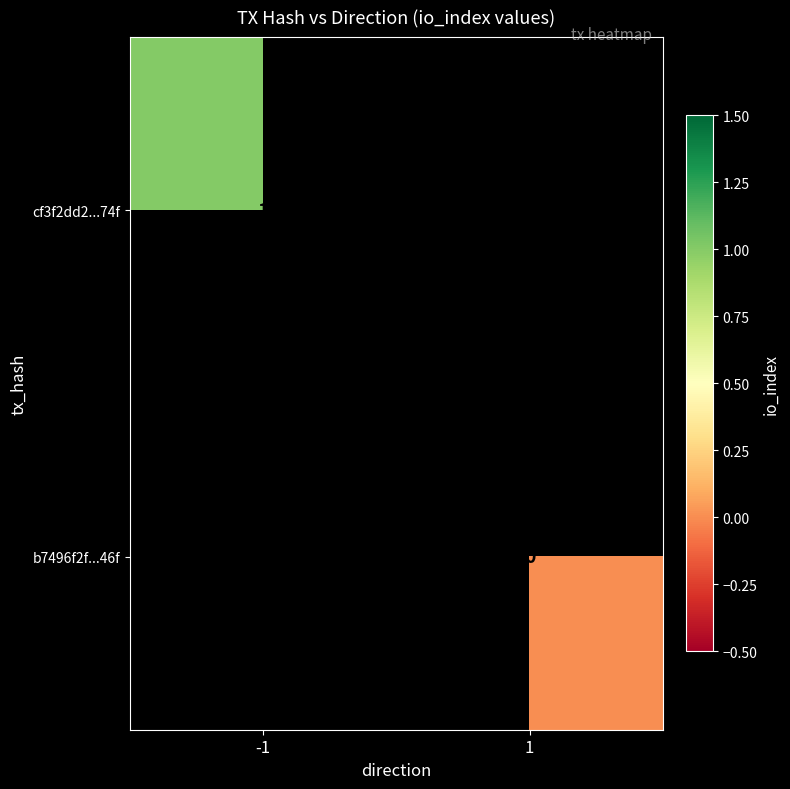

The value of cf3f2dd2...74f at -1 is 2. True or false?

False